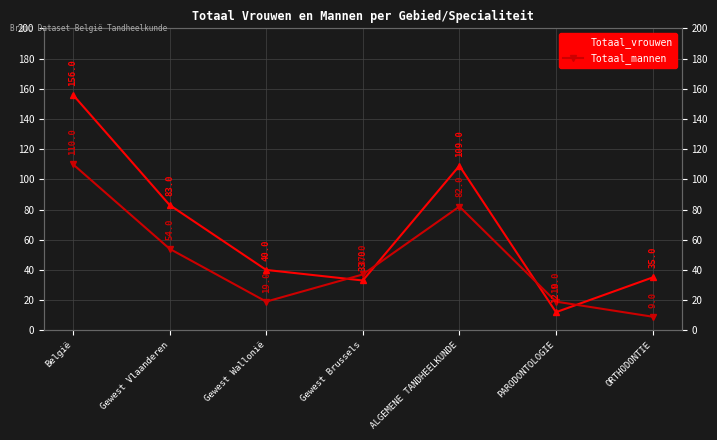

What is the maximum value for Totaal_mannen?

110